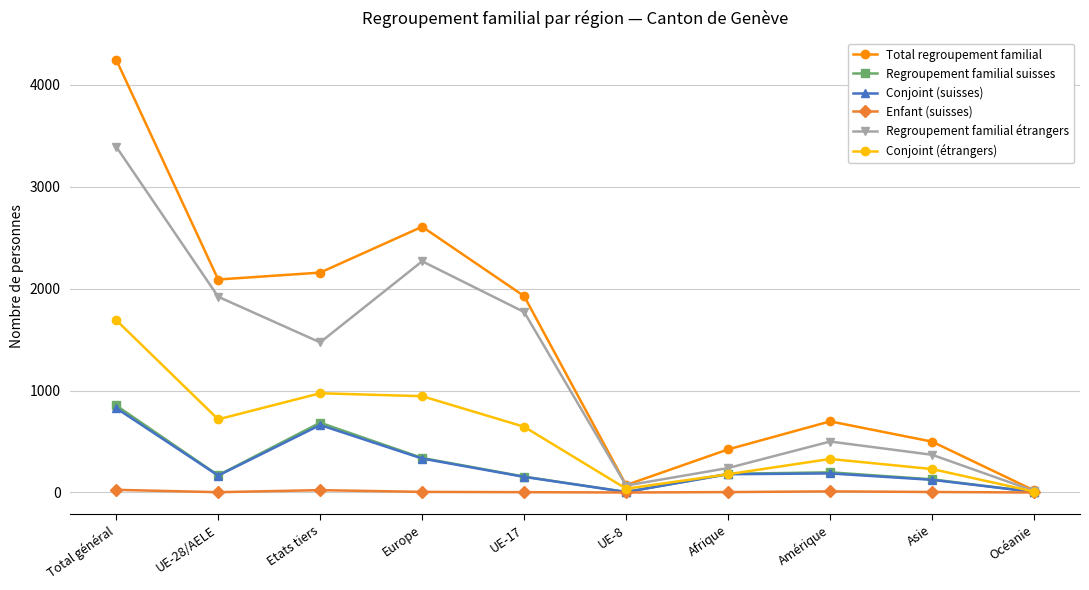

In Total regroupement familial, how many points are lower than both neighbors (excluding endpoints)?

2